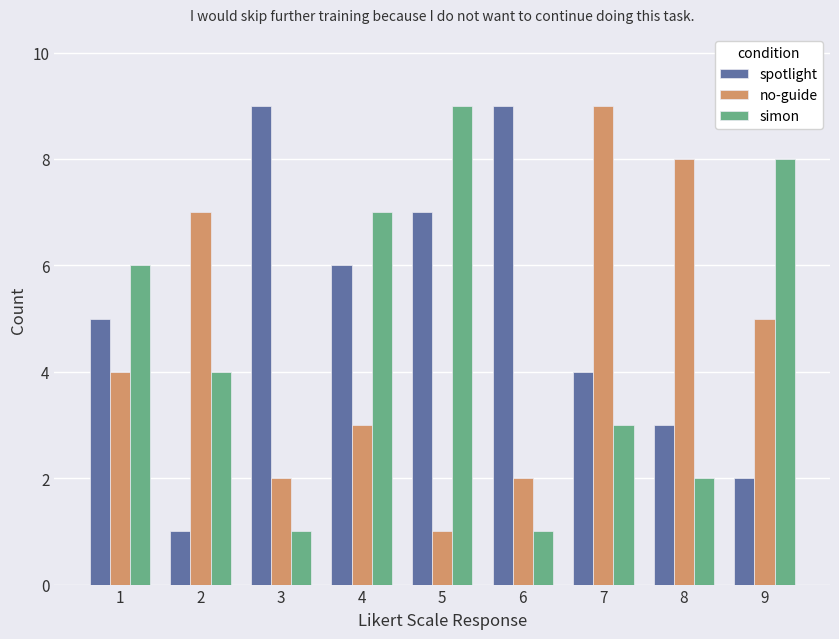

At which category is the sum across all series the highest?

5